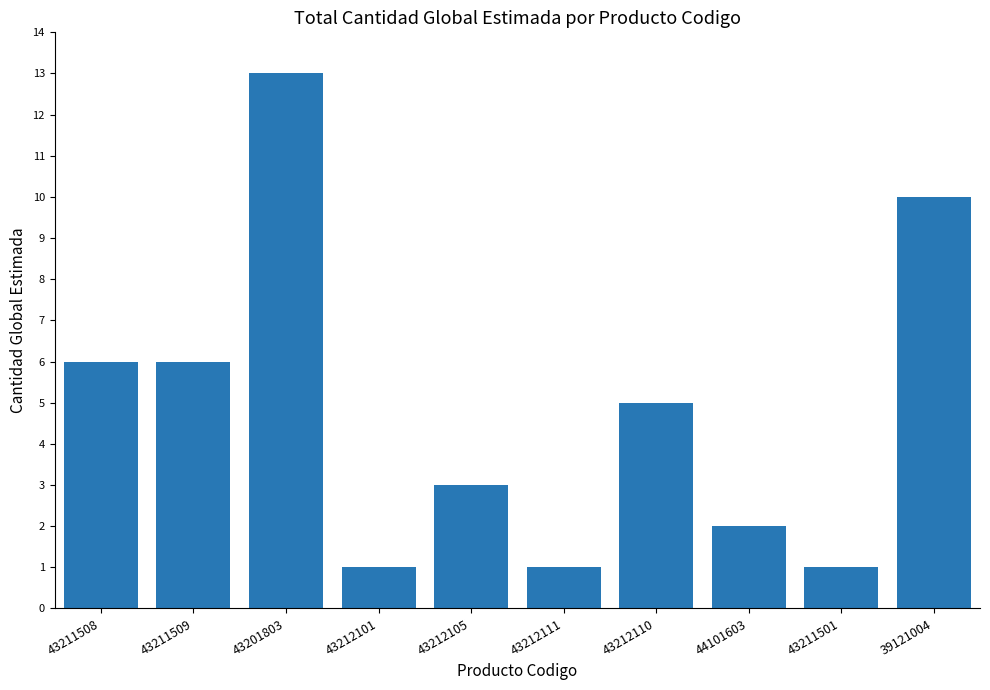

How many data points are less than 5?

5